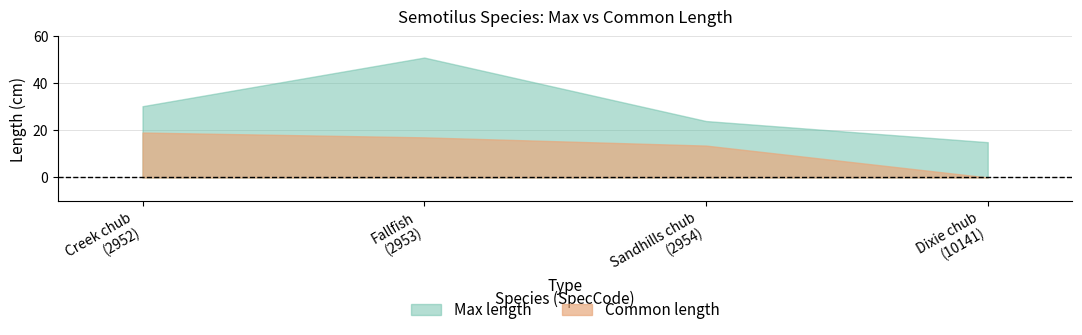

What position from the left is Creek chub
(2952)?

1